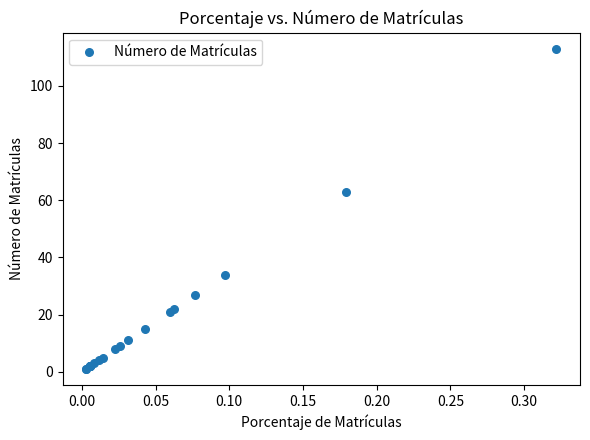

What Y value in the scatter plot is closest to 57?

63